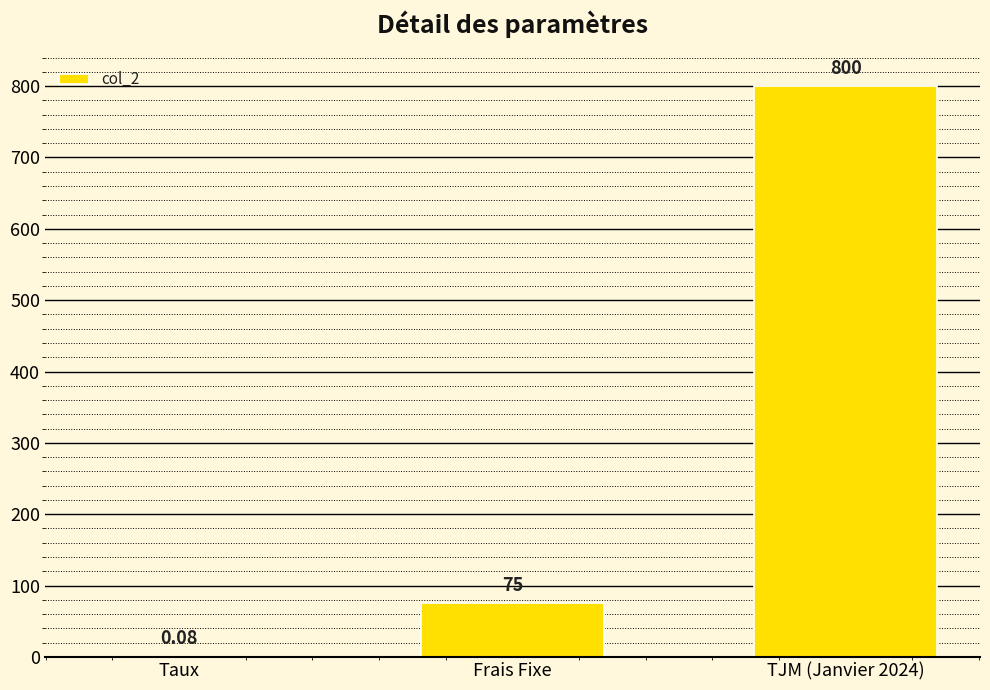

Where is the data nearest to the value 400?

Frais Fixe